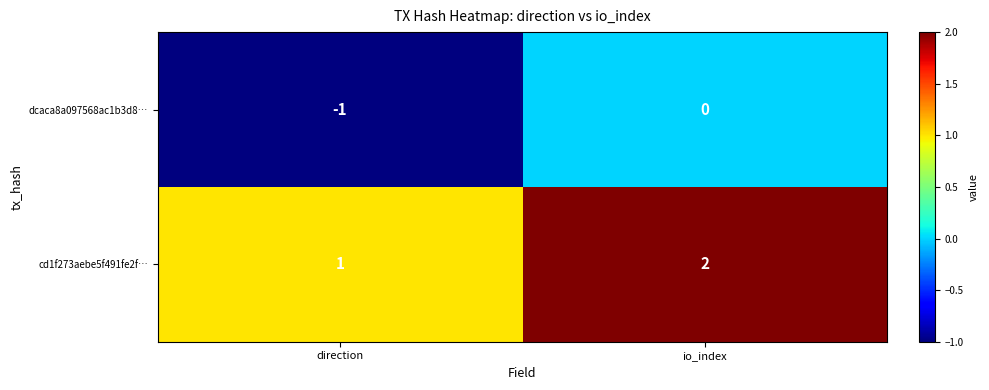

At which label does cd1f273aebe5f491fe2f… reach its minimum?

direction